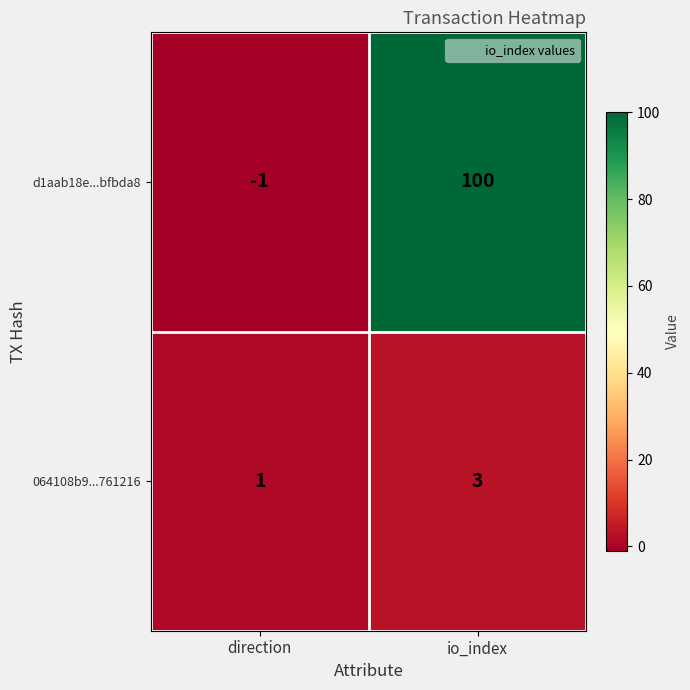

What is the difference between the maximum and minimum values in the d1aab18e...bfbda8 series?

101